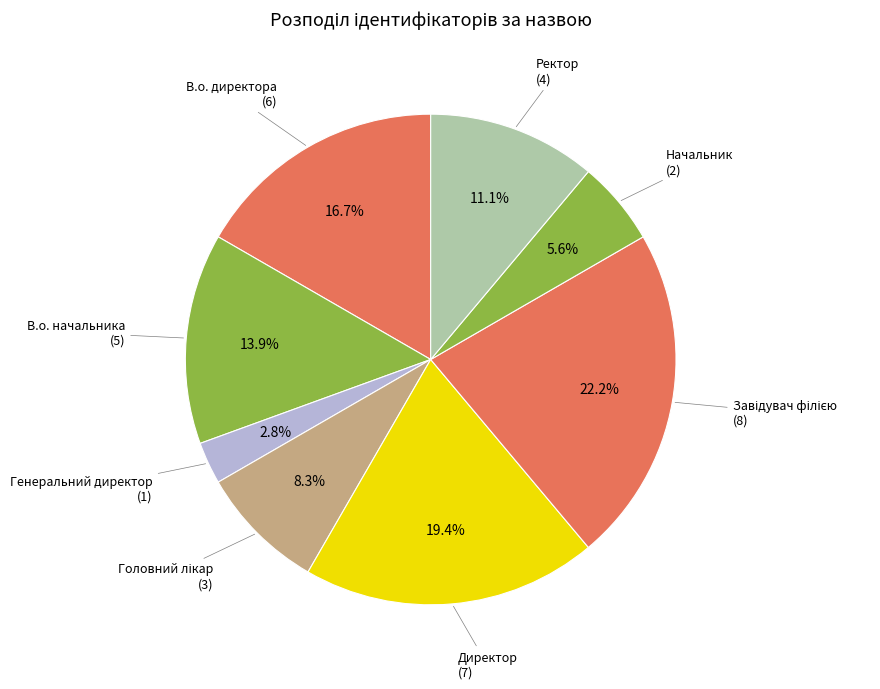

Count the number of slices in the pie.

8